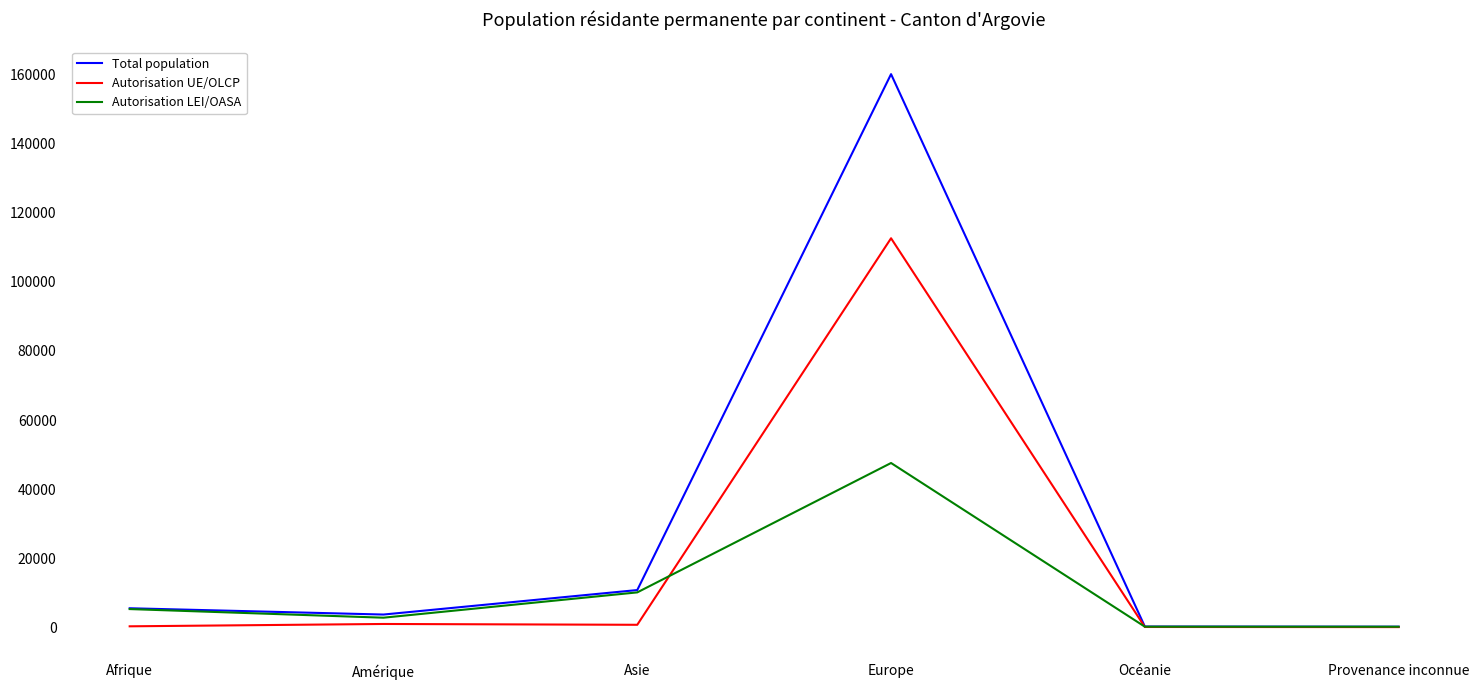

The value of Autorisation LEI/OASA at Afrique is 5231. True or false?

True